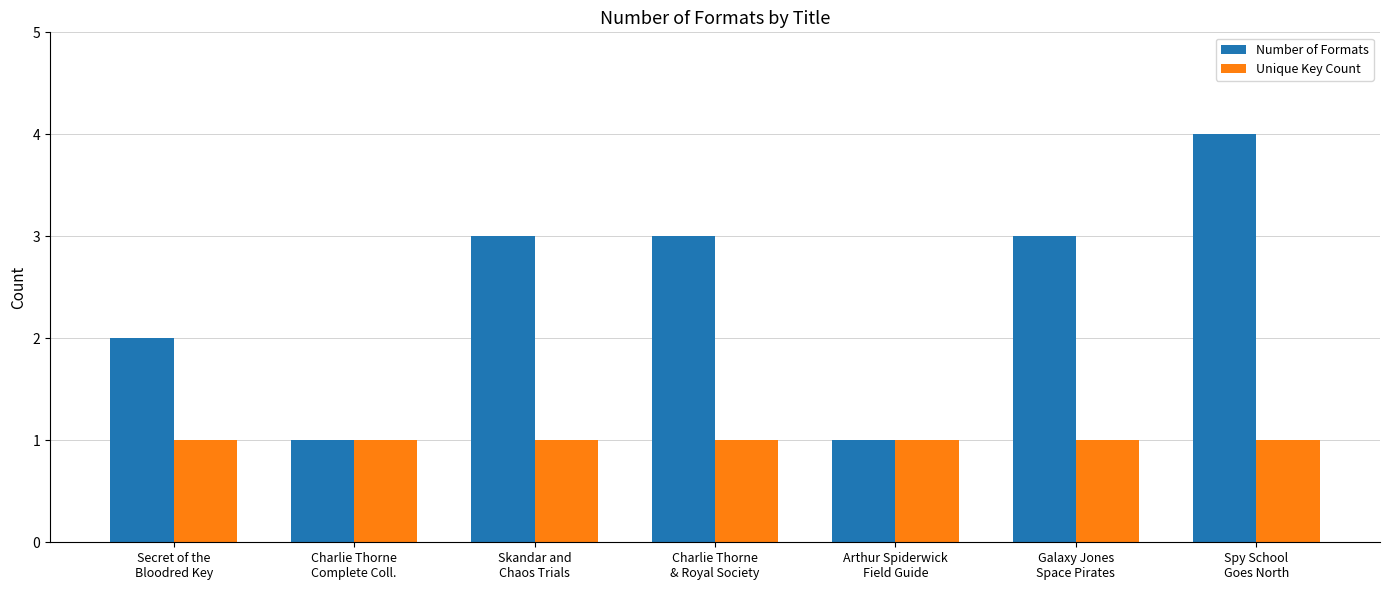

Is the value of Number of Formats at Skandar and
Chaos Trials greater than the value of Unique Key Count at Secret of the
Bloodred Key?

Yes